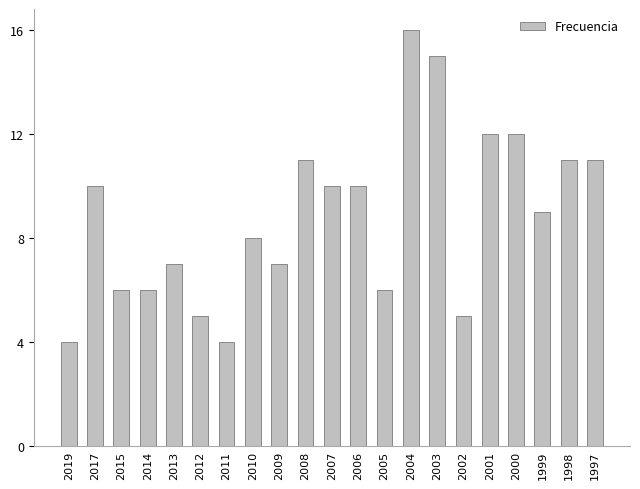

The chart shows a value of 12 at 2001. True or false?

True